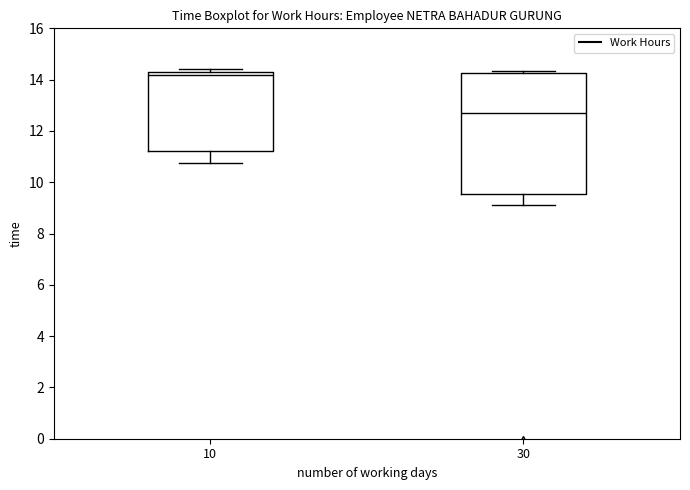

Which box's median line is the lowest?

30